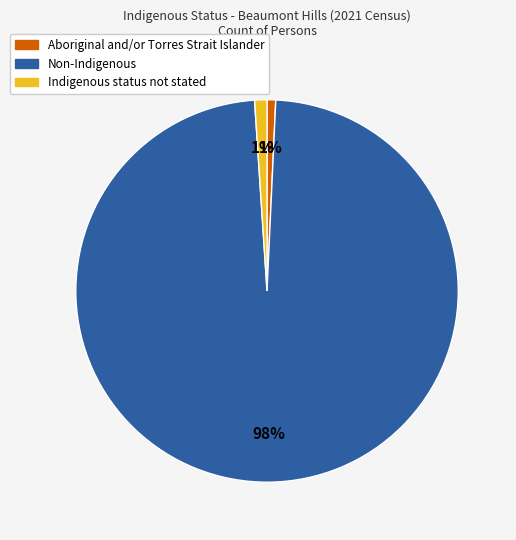

What percentage is the Indigenous status not stated slice, to the nearest percent?

1%